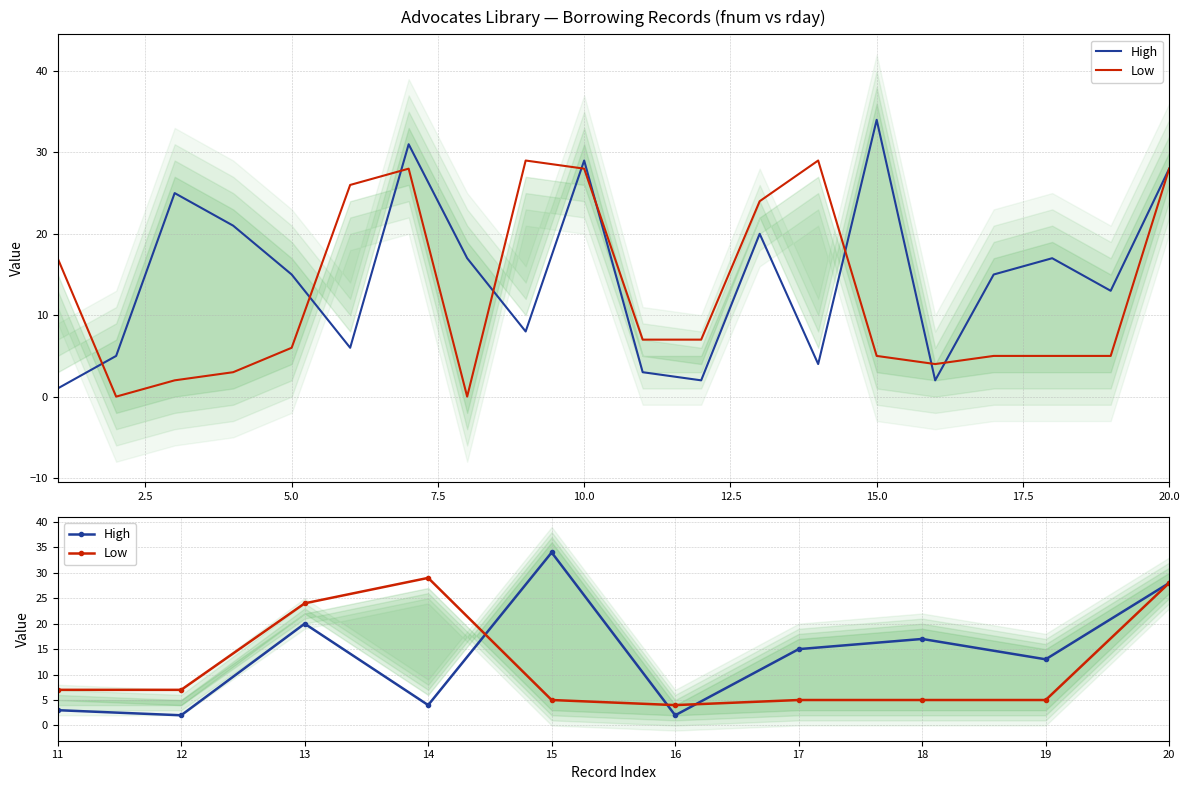

Which series has the largest total across all categories?

High